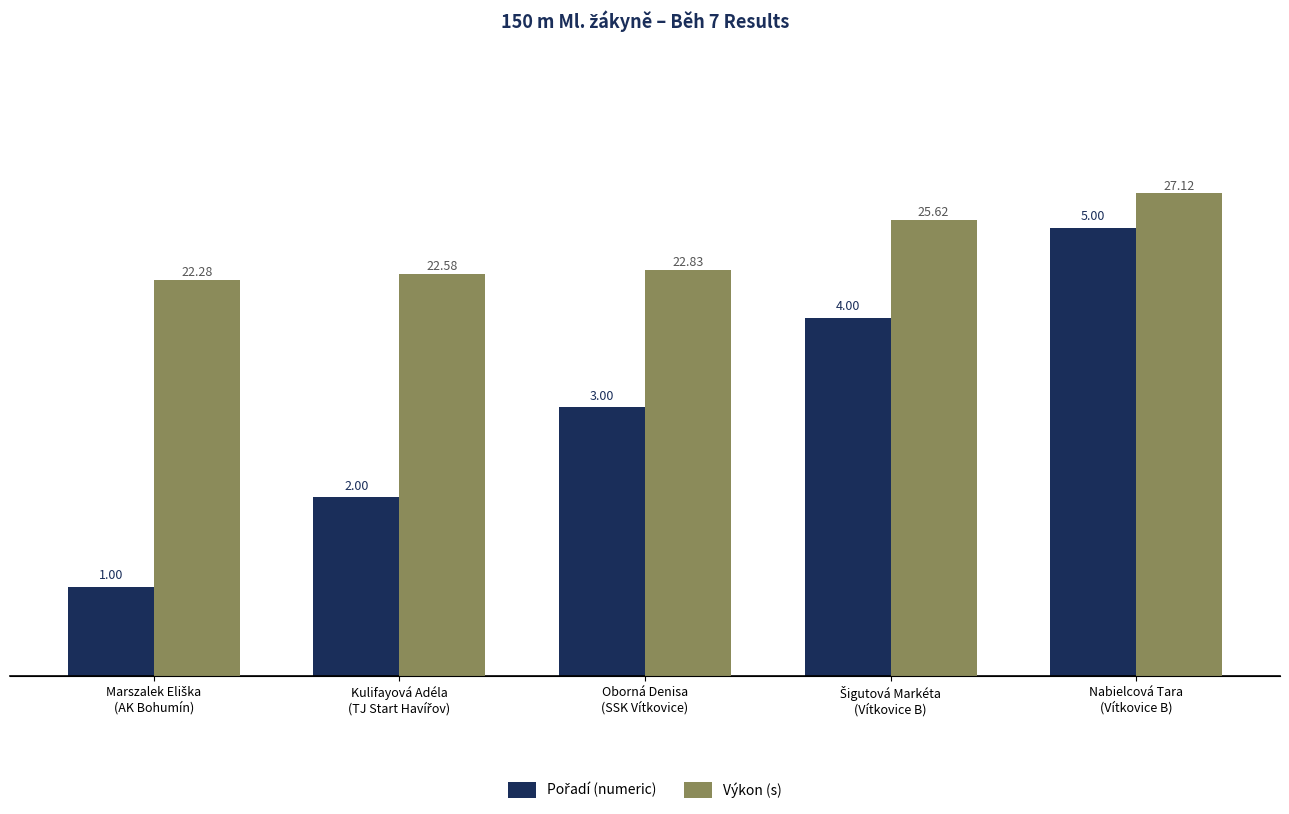

What is the difference between the second highest and minimum values in the Výkon (s) series?

3.3